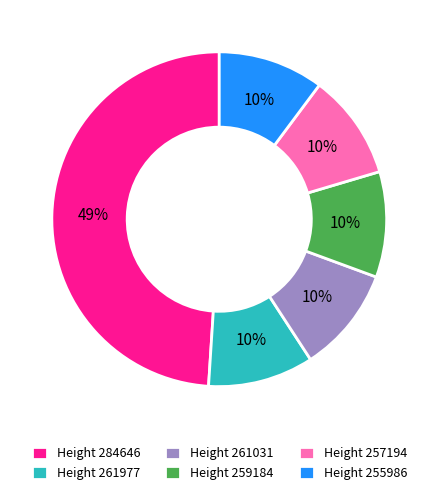

Does Height 255986 represent more than half of the total?

No